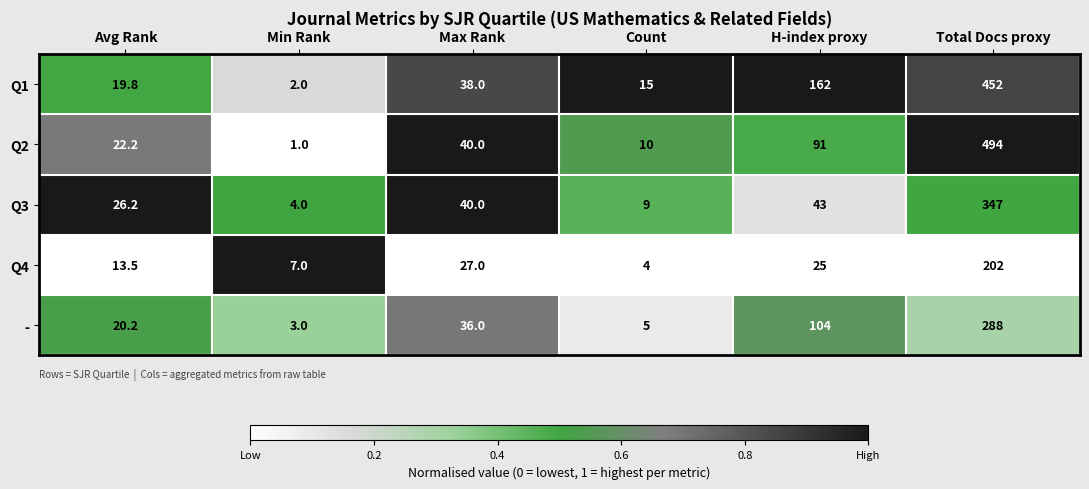

Is the value of Q4 at Avg Rank greater than the value of - at Total Docs proxy?

No